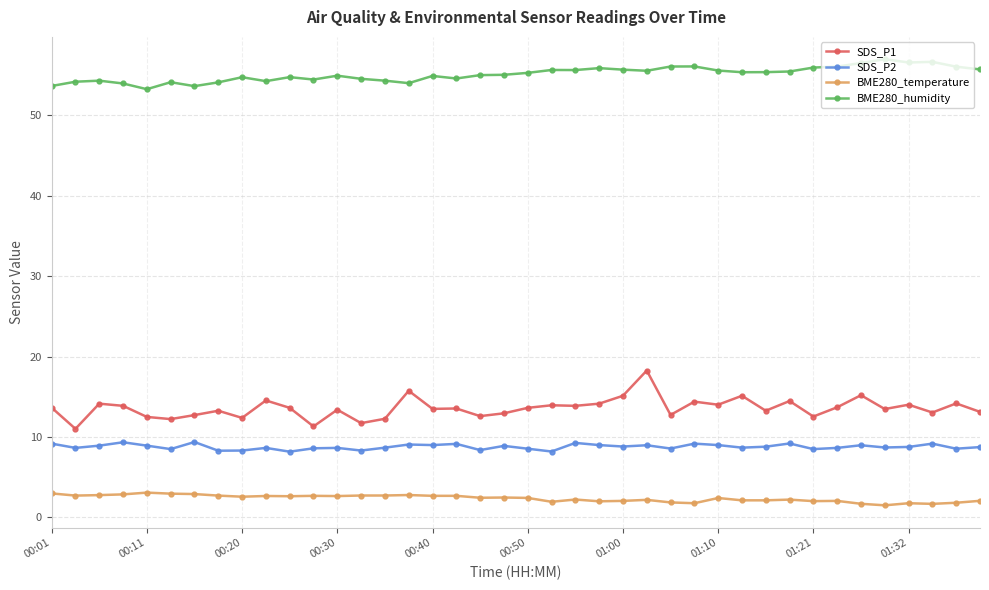

In BME280_humidity, how many points are higher than both neighbors (excluding endpoints)?

11